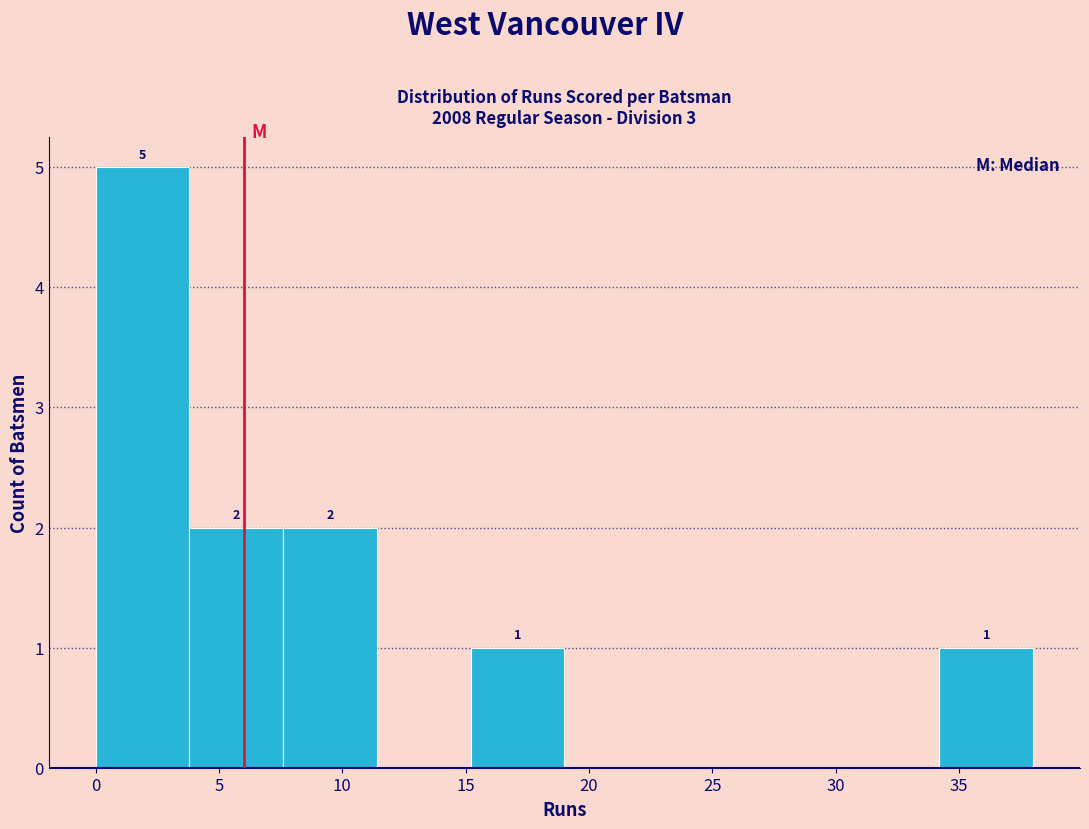

Over which range of the x-axis is the bar tallest?

0.0 to 3.8